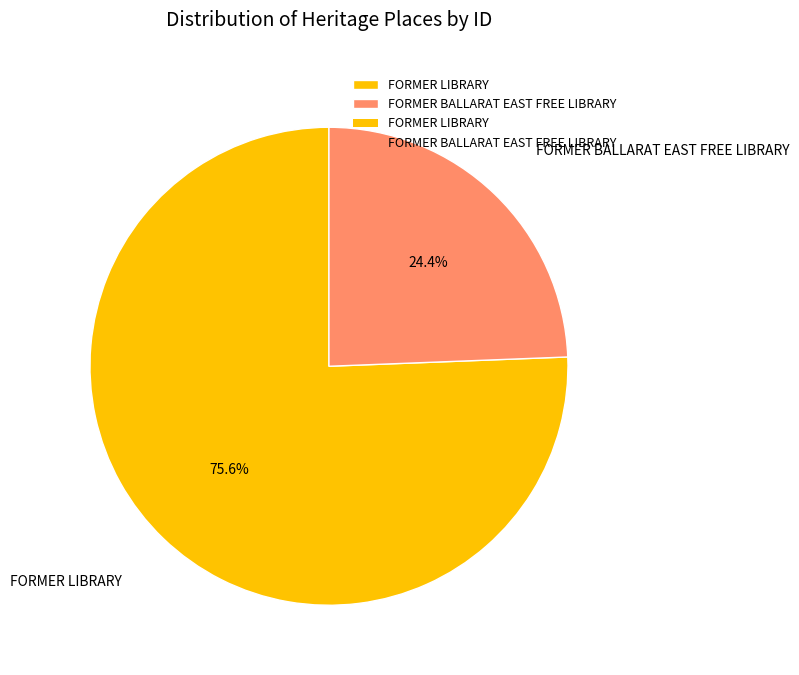

Between FORMER LIBRARY and FORMER BALLARAT EAST FREE LIBRARY, which is larger?

FORMER LIBRARY